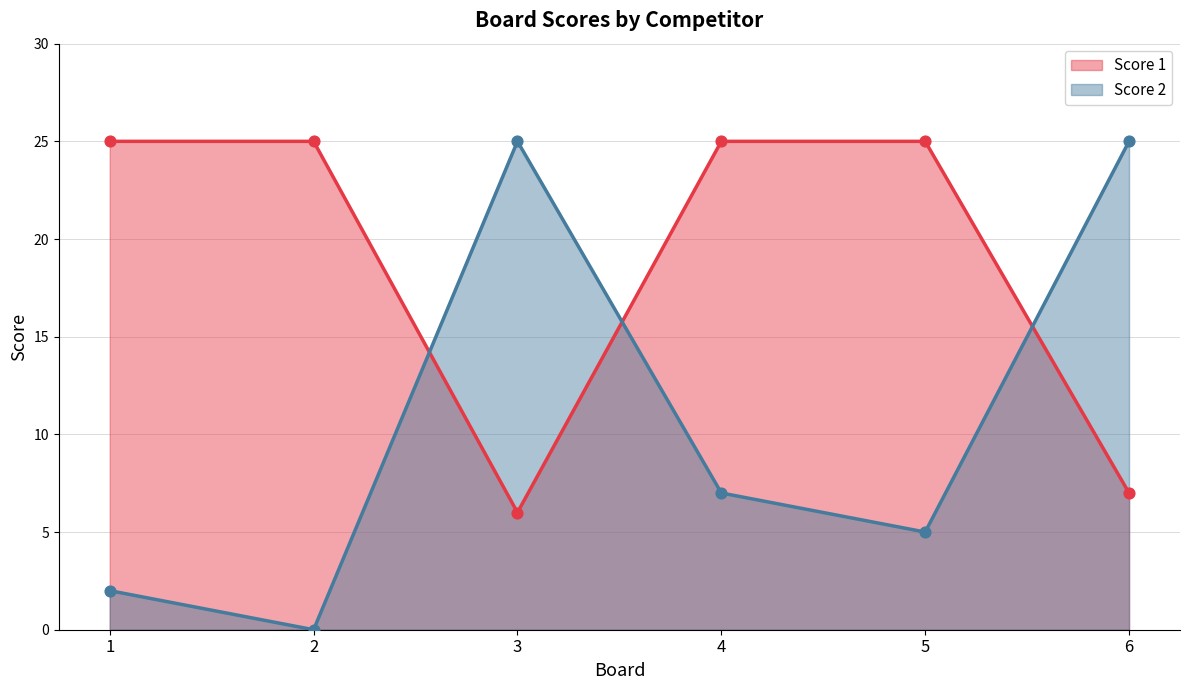

Which series contains the lowest Y value?

Score 2